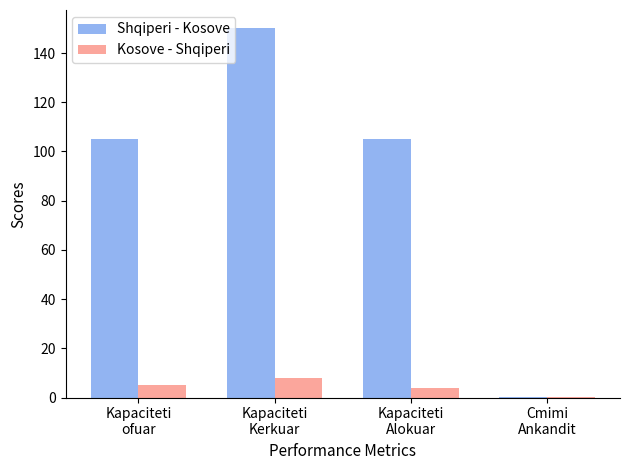

What is the highest value of the Shqiperi - Kosove series?

150.0